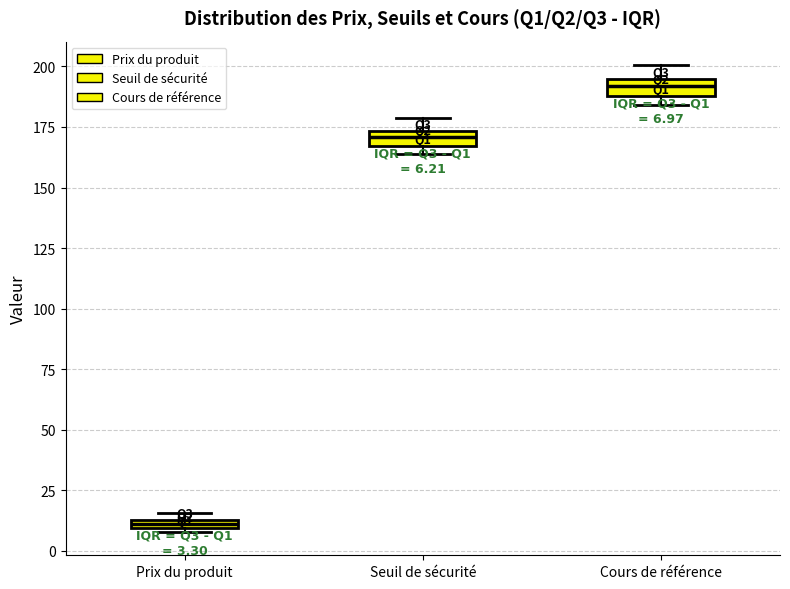

Which box has the highest median line?

Cours de référence